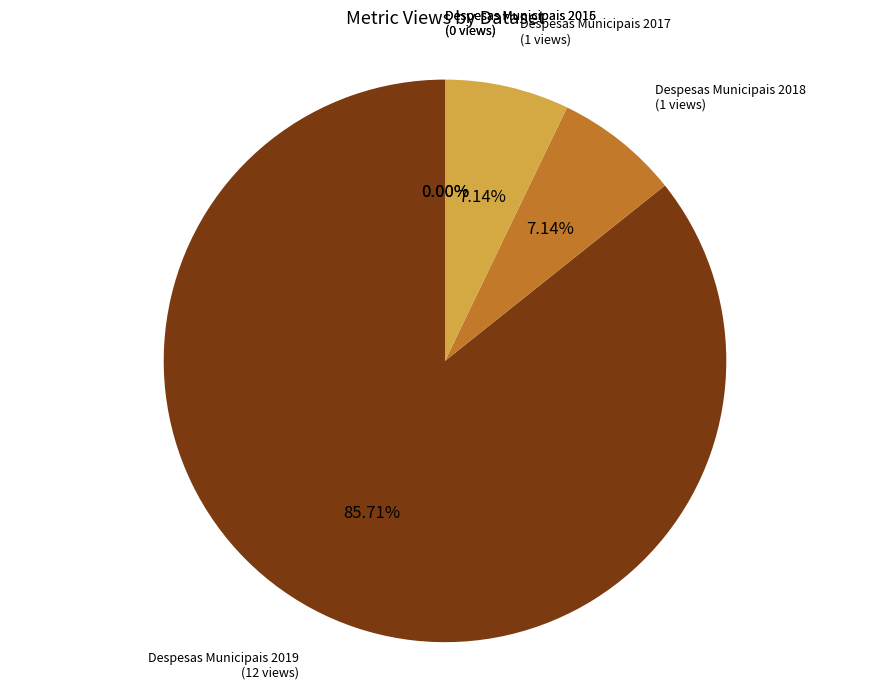

True or false: Despesas Municipais 2019 accounts for 95% of the total.

False